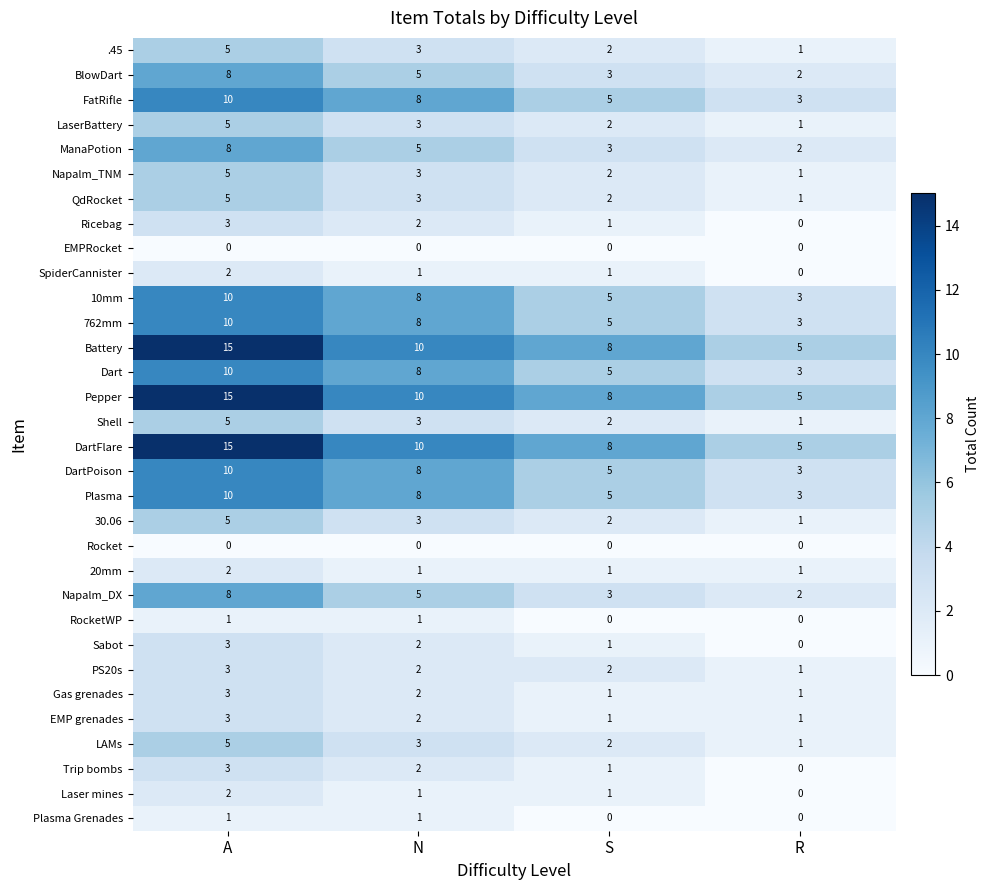

At which category is the sum across all series the highest?

A